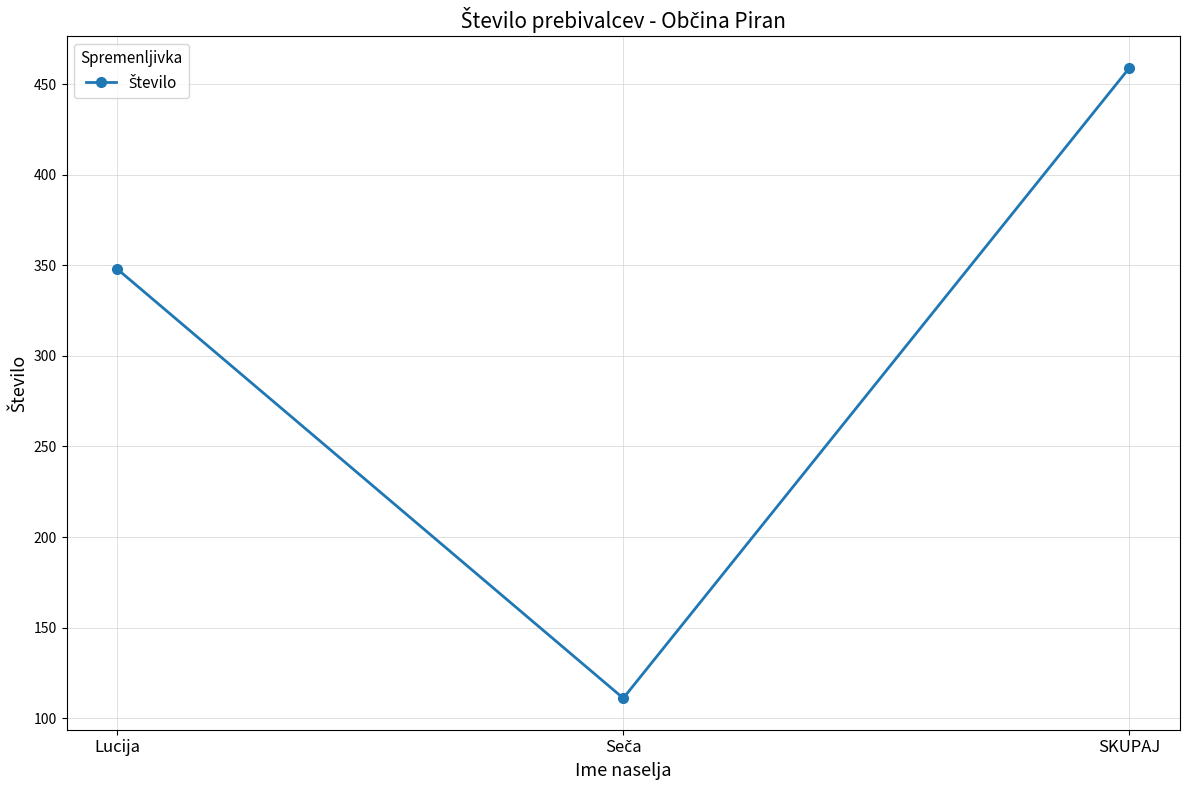

What is the value of the 3rd point from the left?

459